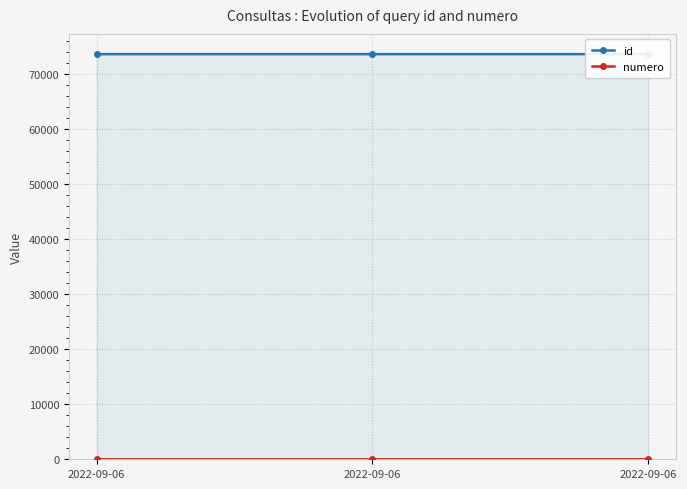

At which label is numero closest to 2?

2022-09-06